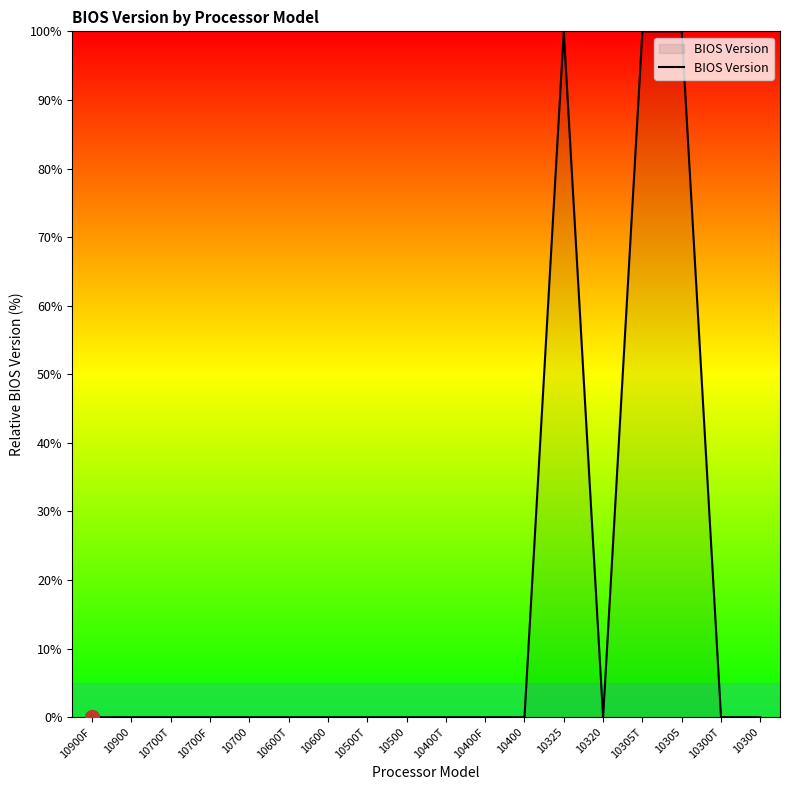

Is it true that the value at 10700 is 0?

True